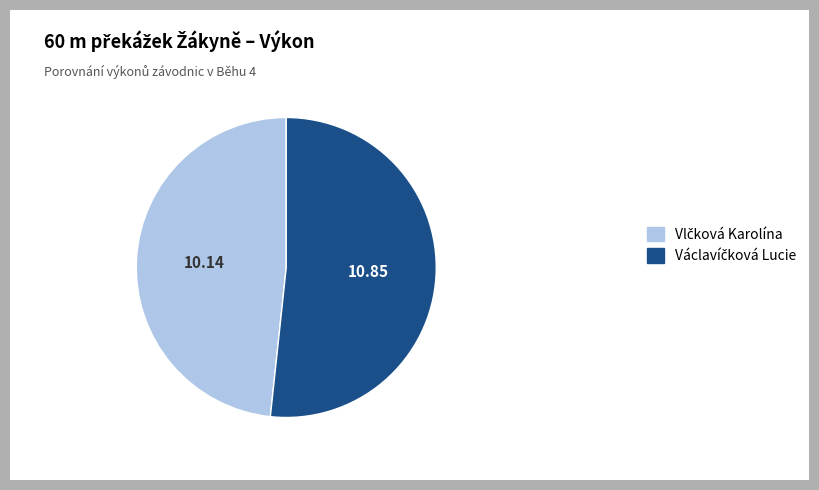

Does any single category account for the majority?

Yes